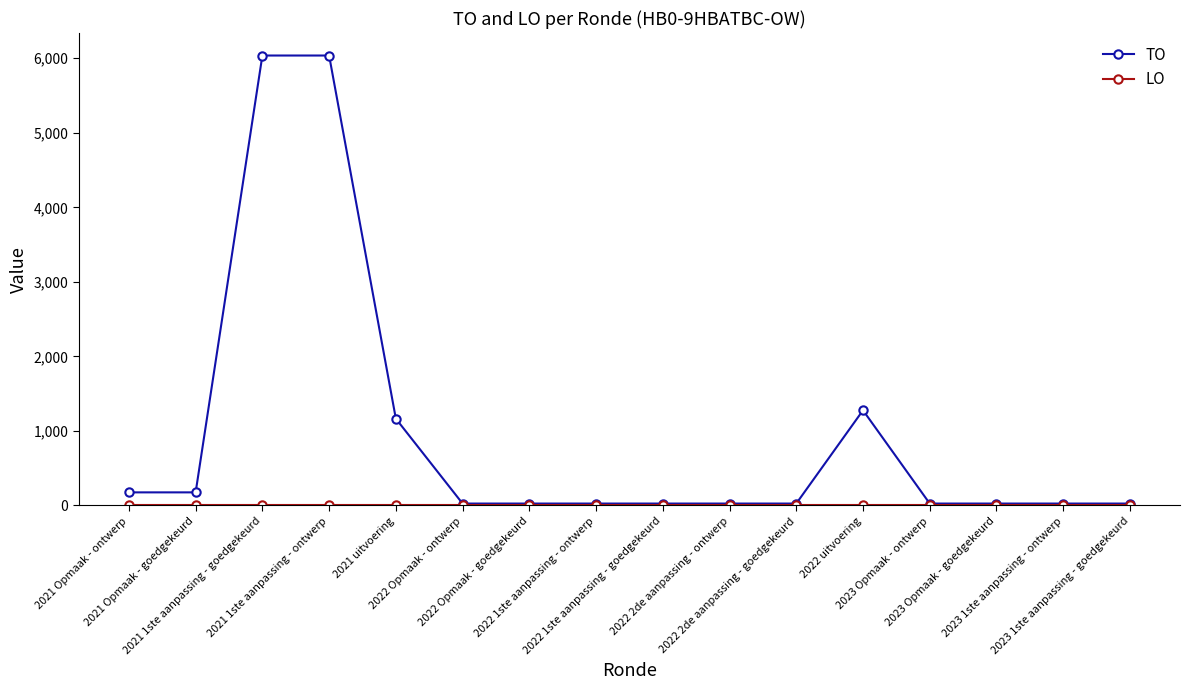

Which series has the widest spread of values?

TO